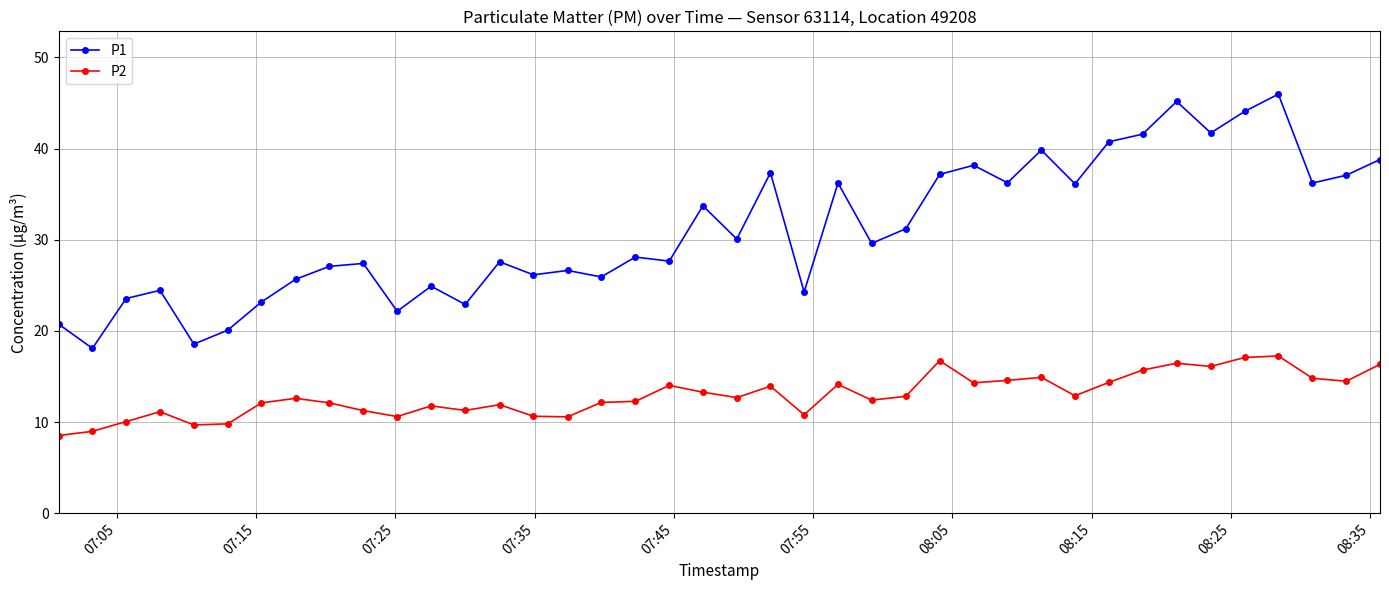

Count the number of categories in the chart.

40